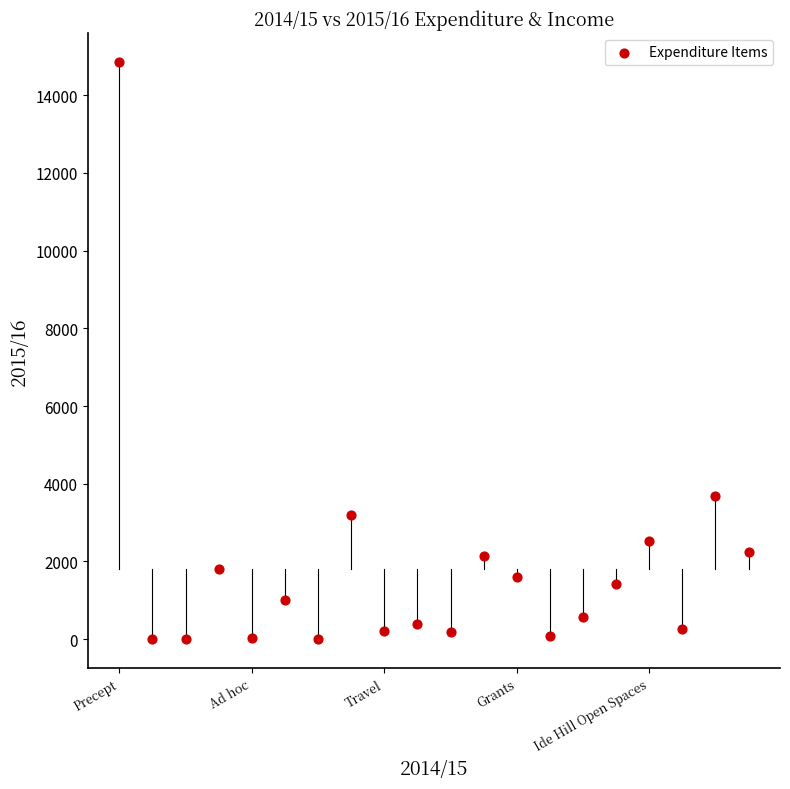

What Y value in the scatter plot is closest to 7430?

3679.8